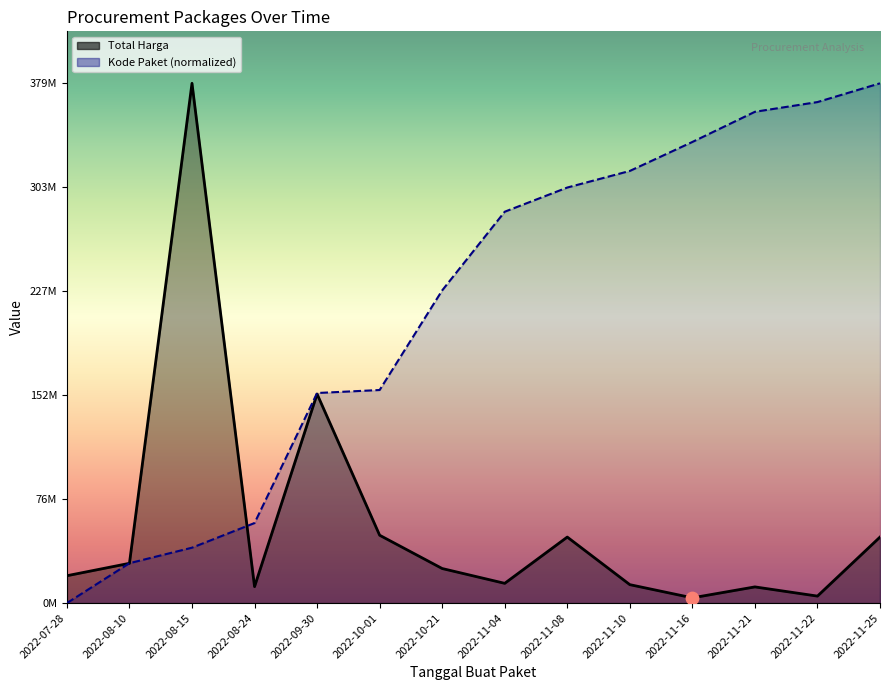

What is the total value across all series at 2022-11-16?

340128661.3